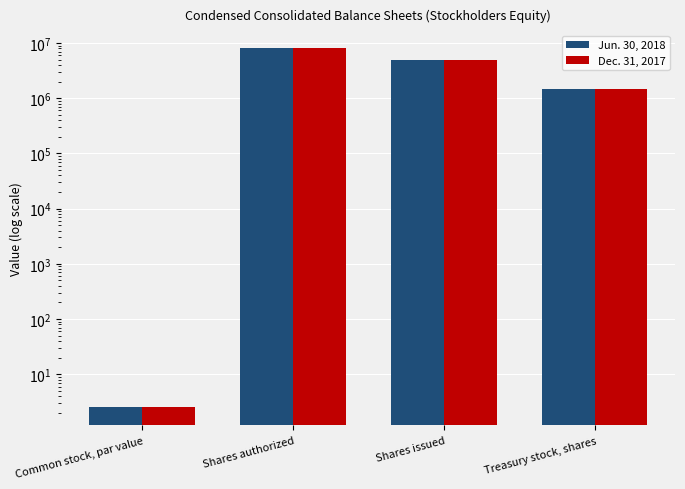

What is the label of the 1st bar from the left?

Common stock, par value